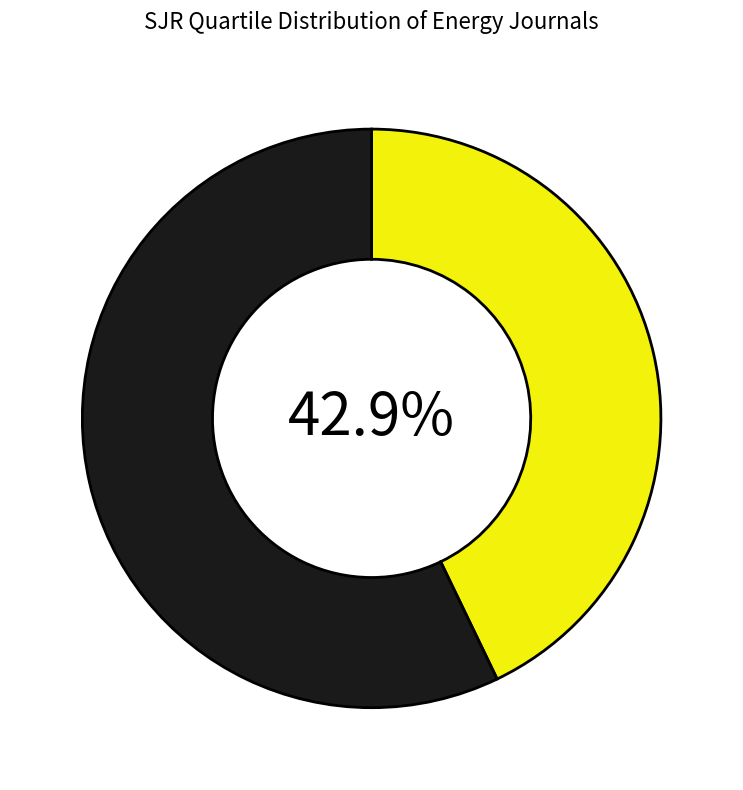

Does any single category account for the majority?

Yes